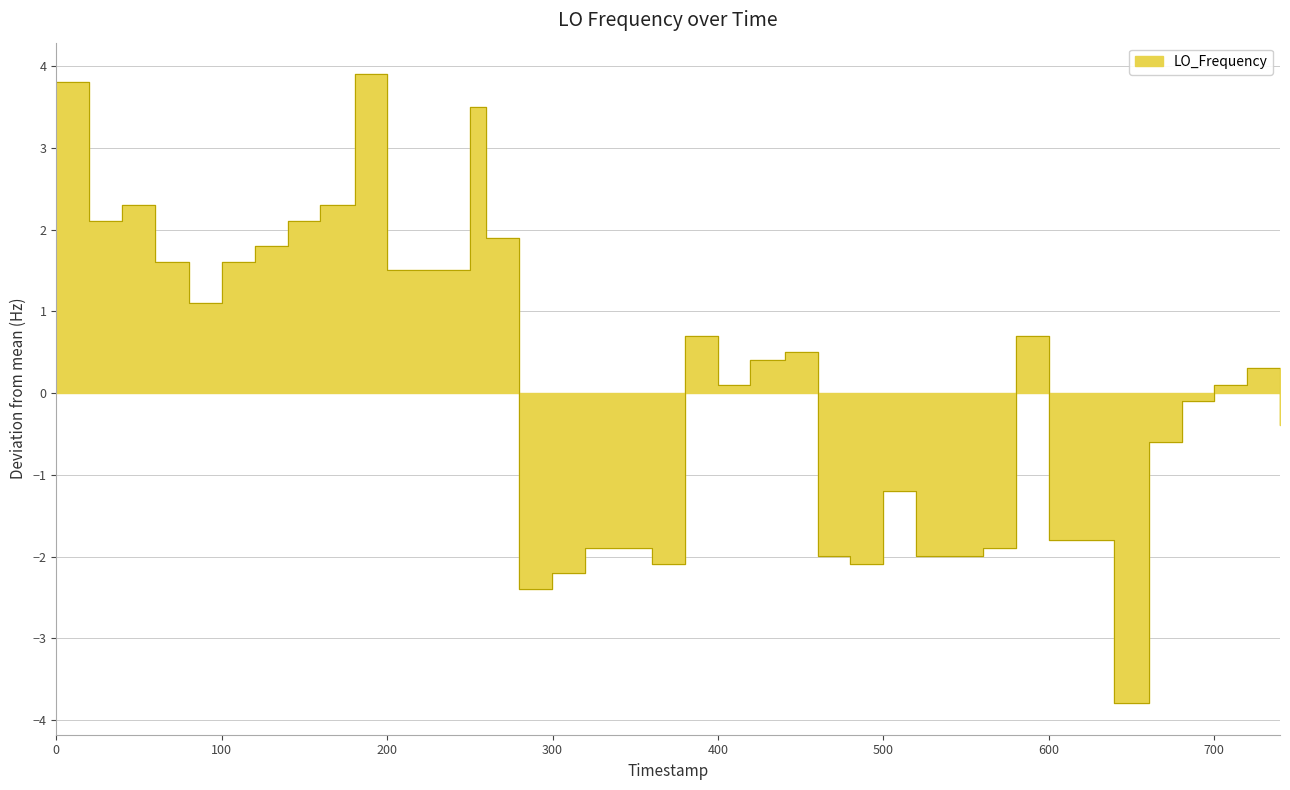

Reading left to right, extract all data points from this chart.

3.8	2.1	2.3	1.6	1.6	1.1	1.6	1.8	2.1	2.3	3.9	1.5	3.5	1.9	-2.4	-2.2	-1.9	-1.9	-1.9	-2.1	0.7	0.1	0.4	0.5	-2.0	-2.1	-1.2	-2.0	-2.0	-2.0	-1.9	0.7	-1.8	-1.8	-3.8	-0.6	-0.1	0.1	0.3	-0.4